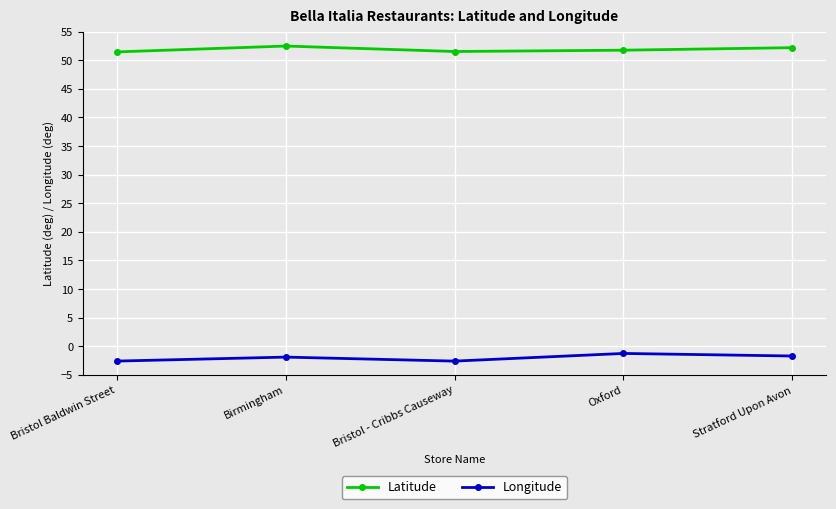

True or false: Latitude and Longitude cross at least once.

False